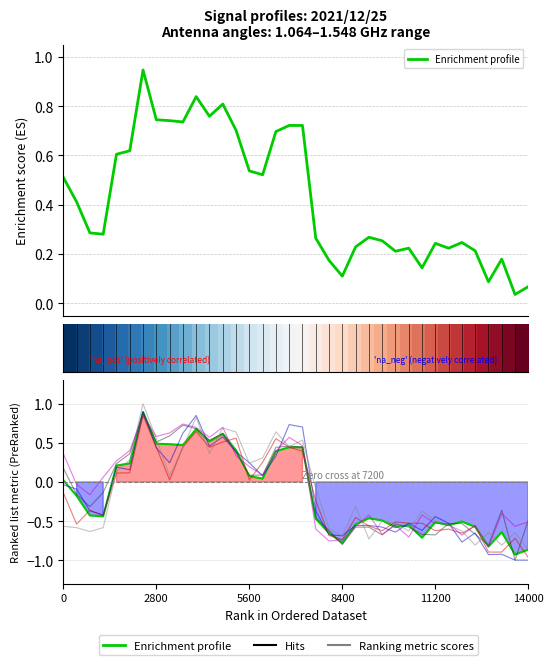

What is the difference between the maximum and minimum values in the Ranking metric scores series?

1.8